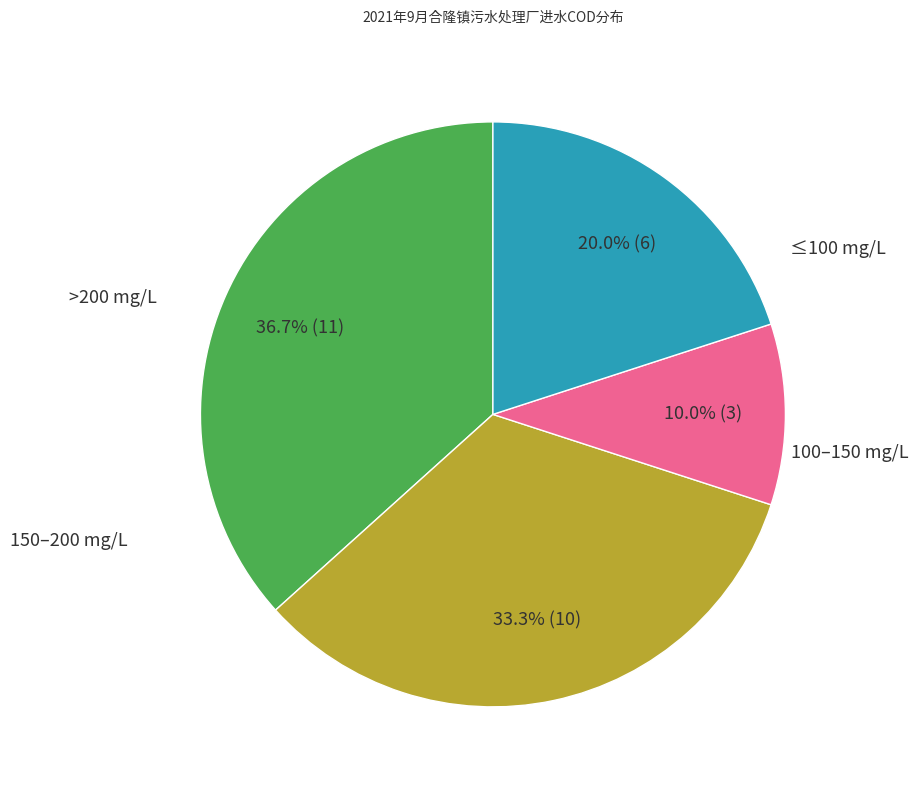

Does any single category account for the majority?

No